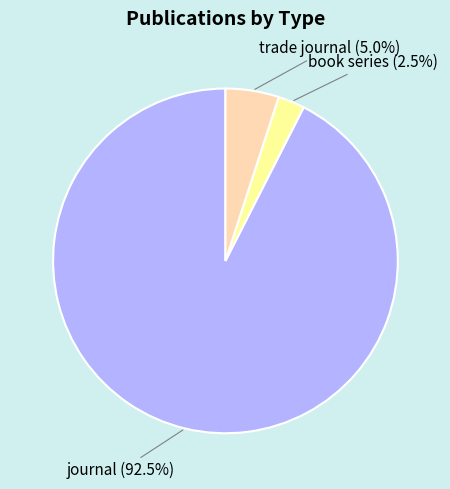

Does journal represent more than half of the total?

Yes